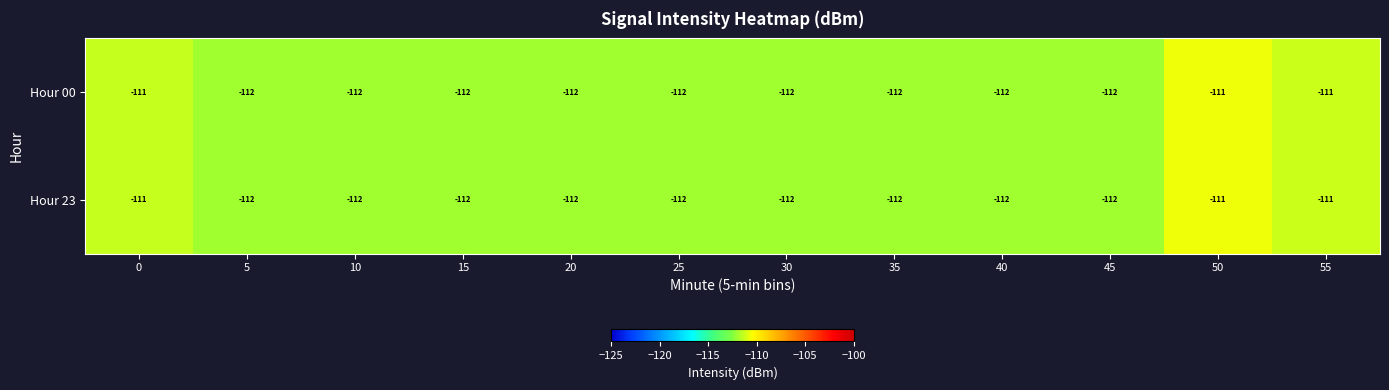

What is the smallest value displayed?

-112